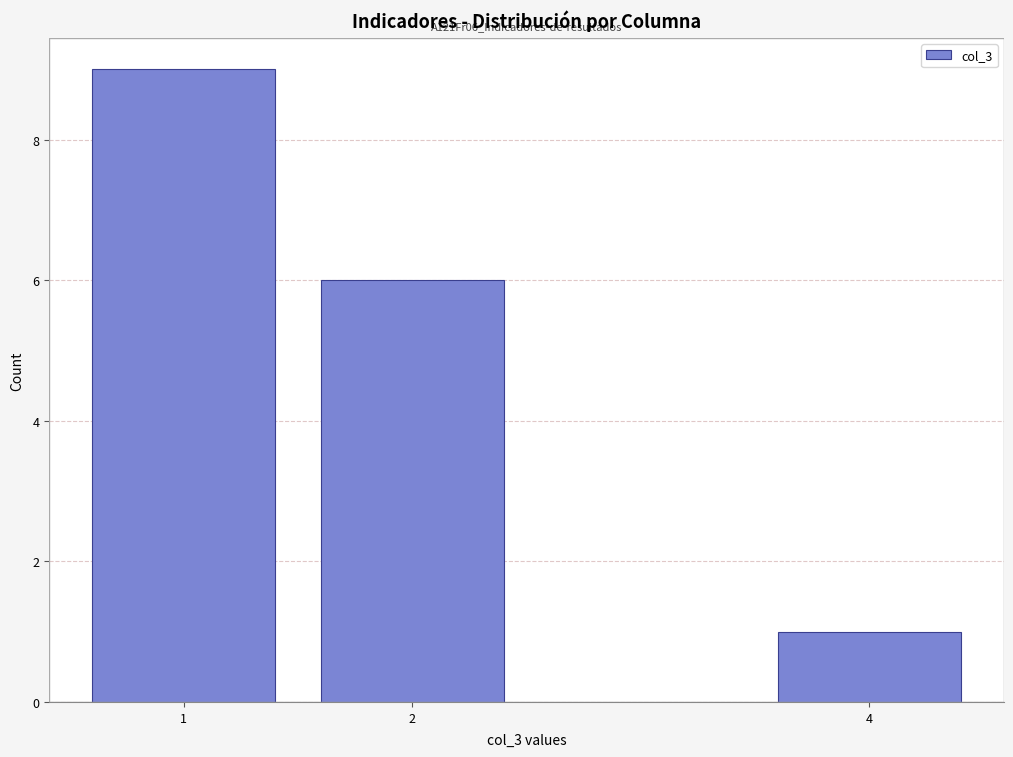

Reading right to left, list all the values displayed in this chart.

4=1	2=6	1=9